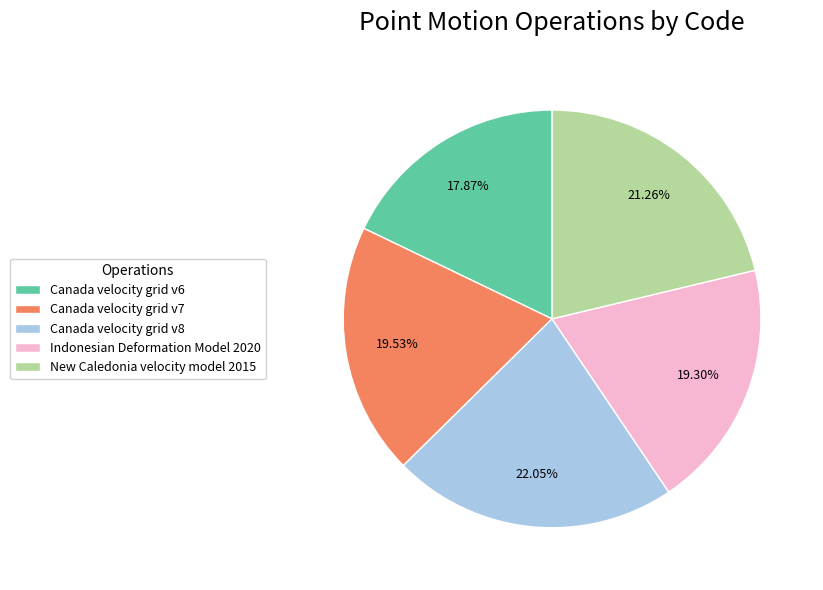

To the nearest percent, what portion does Canada velocity grid v7 represent?

20%